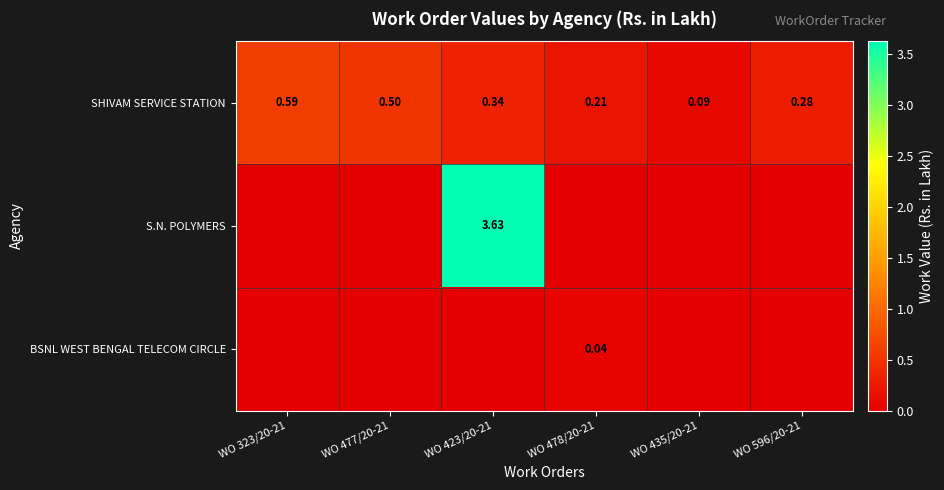

Rank the series by their average value, from highest to lowest.

S.N. POLYMERS, SHIVAM SERVICE STATION, BSNL WEST BENGAL TELECOM CIRCLE